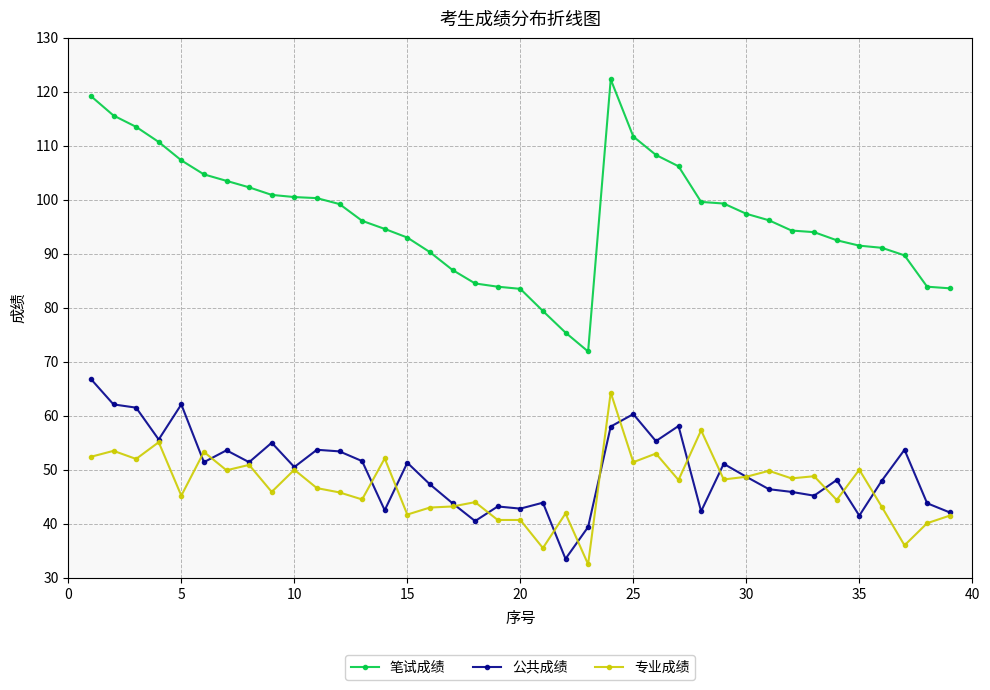

What is the difference between the maximum and minimum values in the 公共成绩 series?

33.3